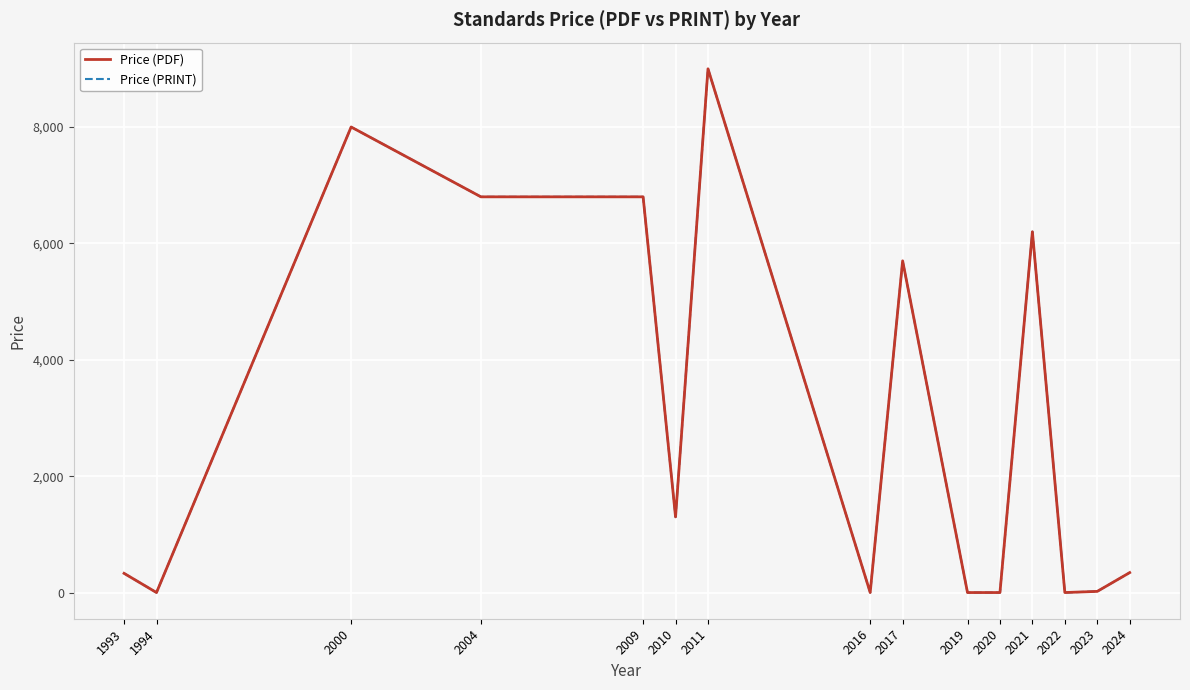

Where is the first local minimum for Price (PDF)?

1994